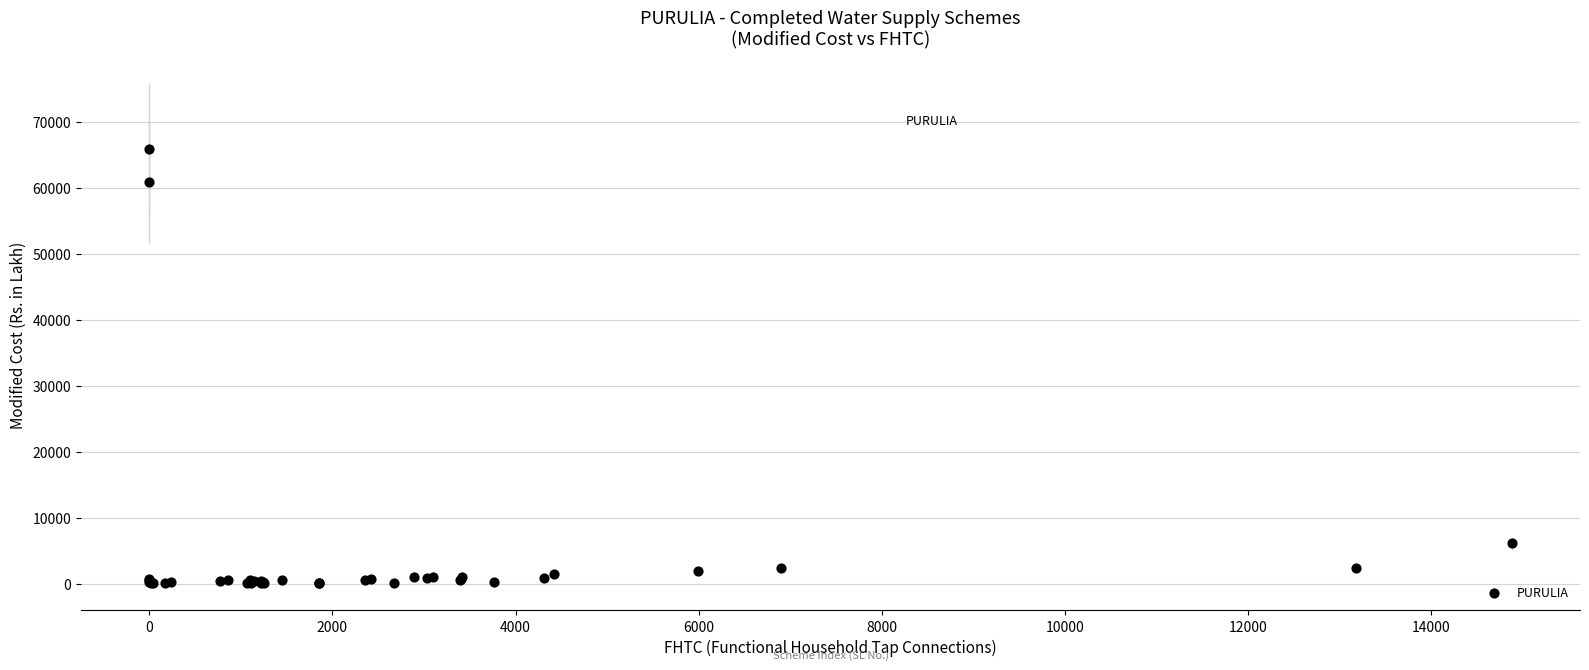

What Y value in the scatter plot is closest to 32966?

6135.4